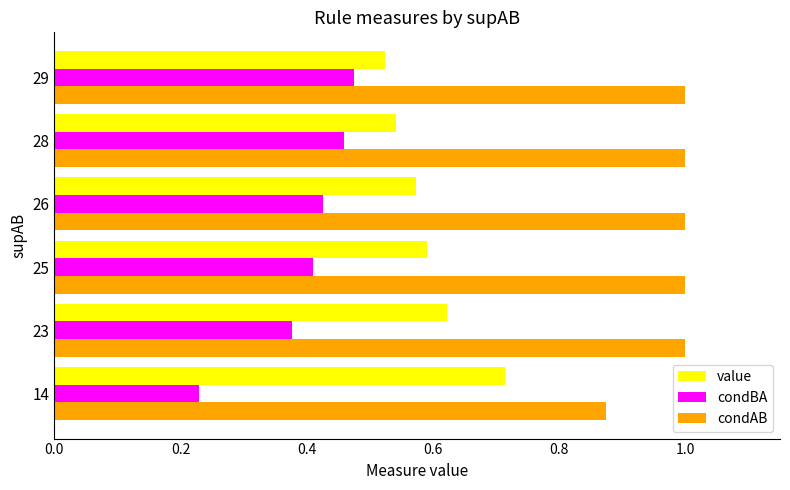

Rank the series by their average value, from highest to lowest.

condAB, value, condBA